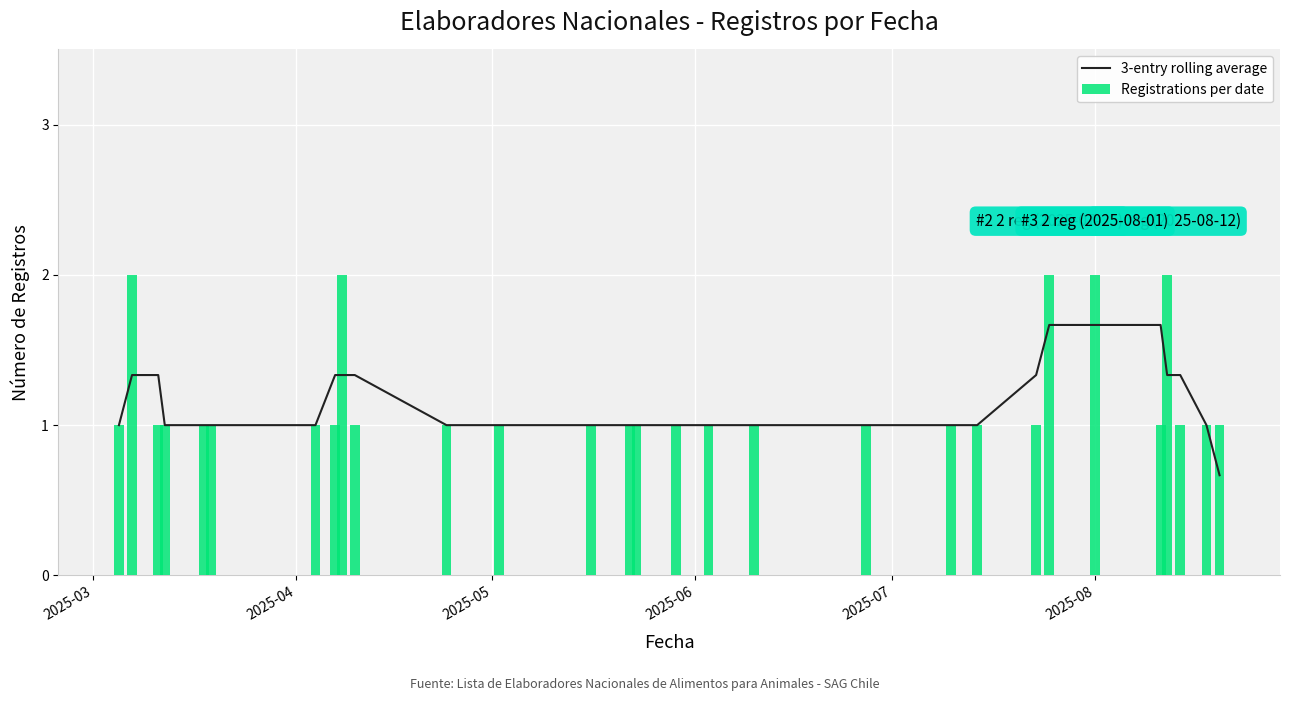

How many groups of bars are there?

29